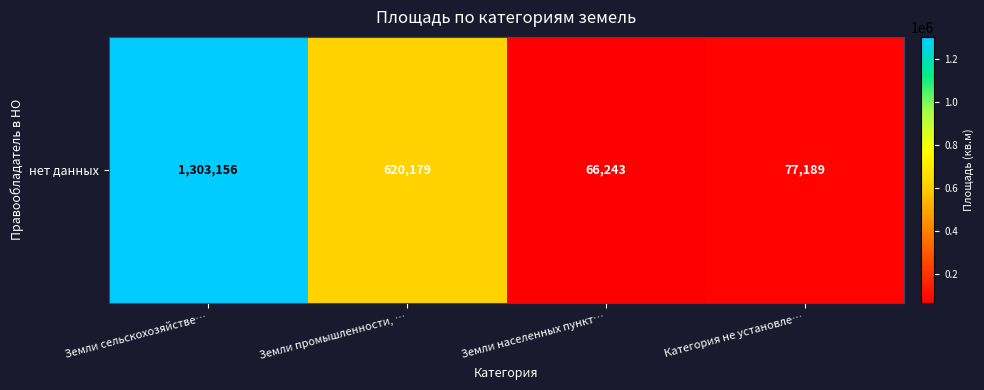

List the labels in order of value, largest first.

Земли сельскохозяйстве…, Земли промышленности, …, Категория не установле…, Земли населенных пункт…